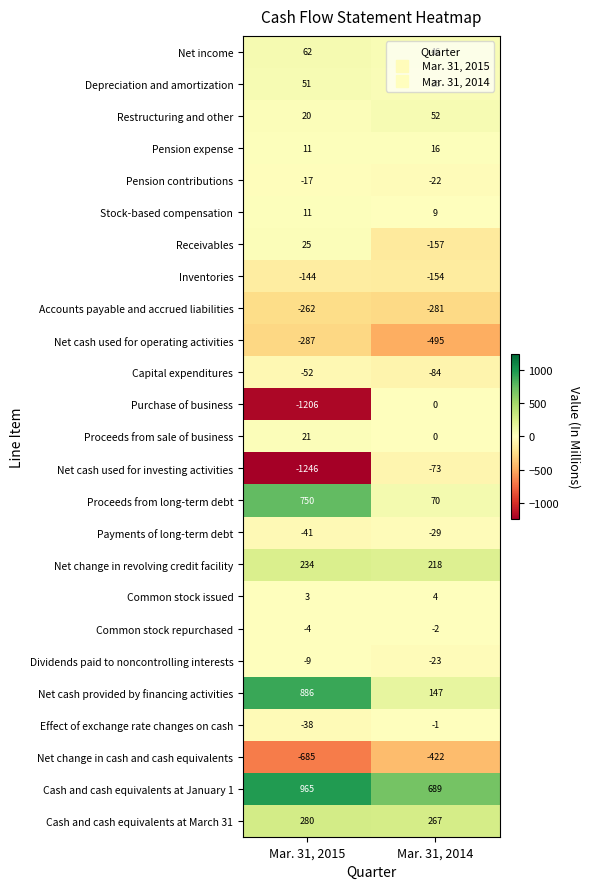

True or false: Effect of exchange rate changes on cash has a value of -2 at Mar. 31, 2014.

False